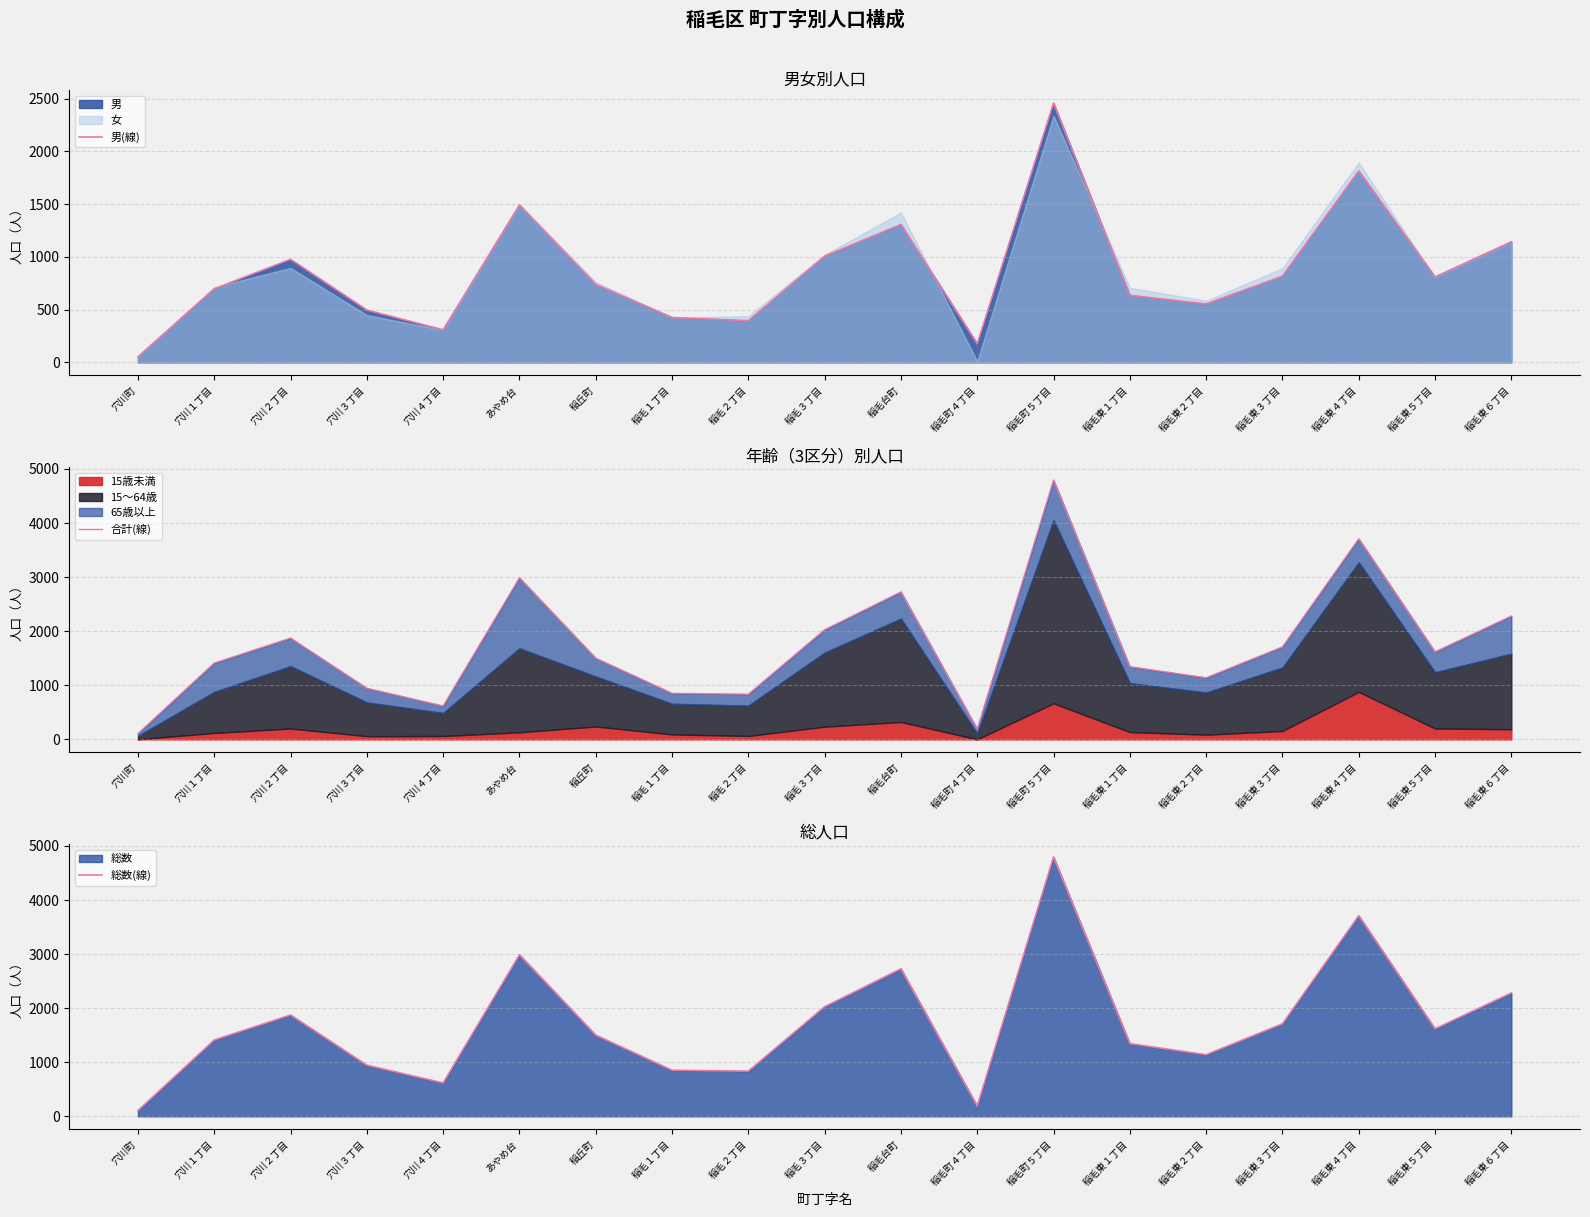

Between あやめ台 and 稲毛町５丁目, which series saw the biggest shift?

合計(線)